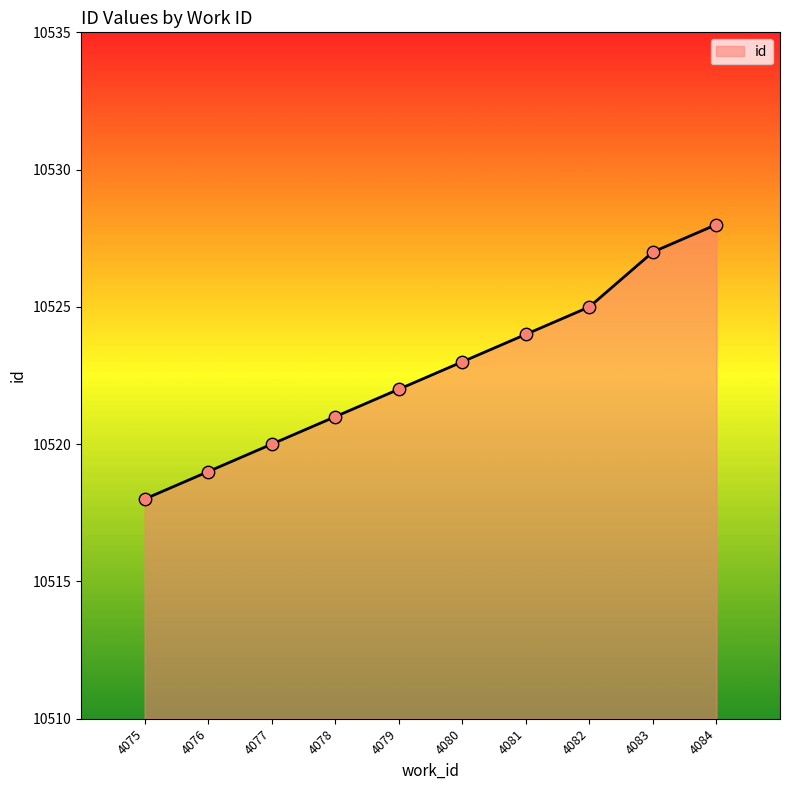

What is the change in value from 4076 to 4082?

+6